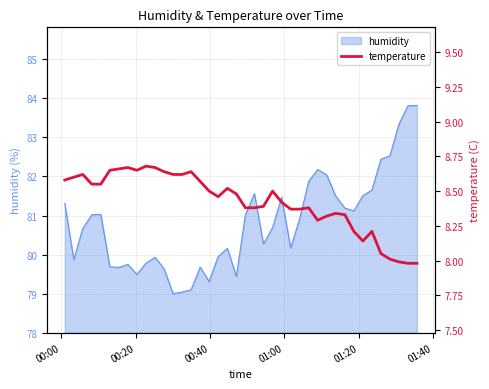

What is the lowest value of the humidity series?

79.0